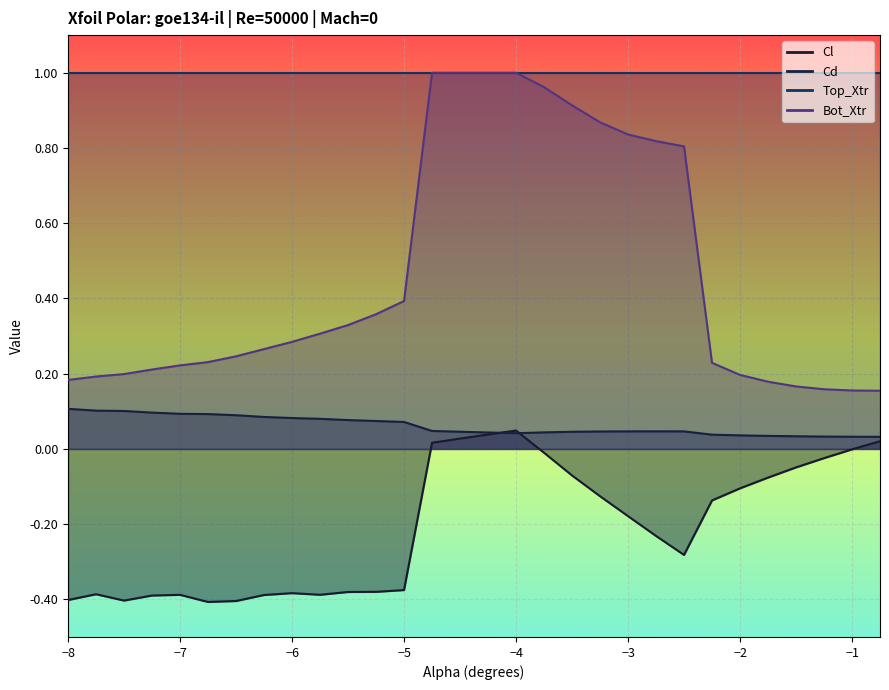

What is the sum of the Cd values at -4.0 and -3.5?

0.1